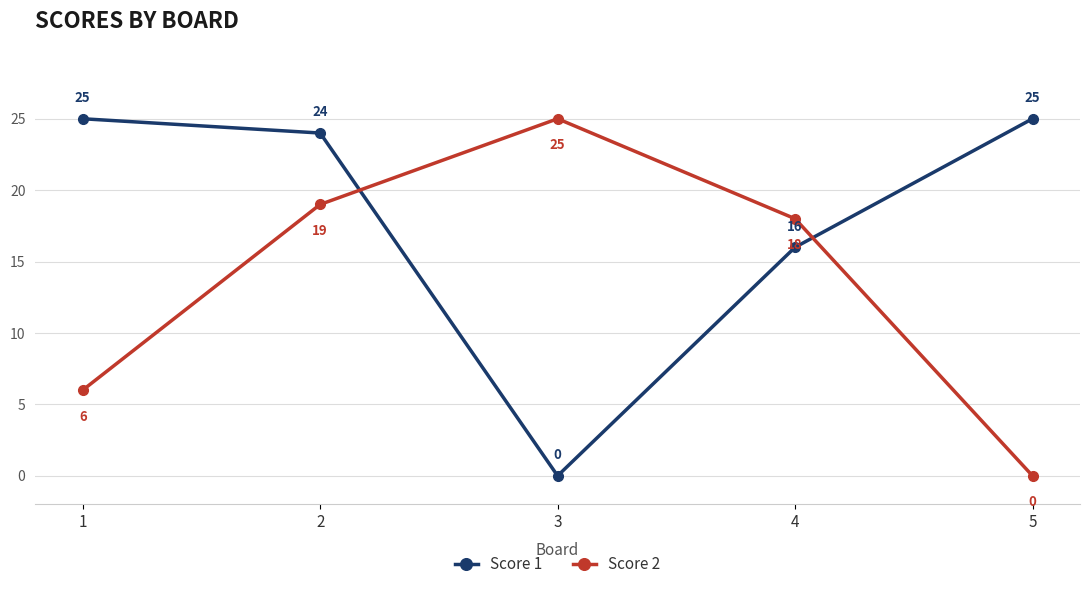

At how many categories does at least one series exceed 21?

4